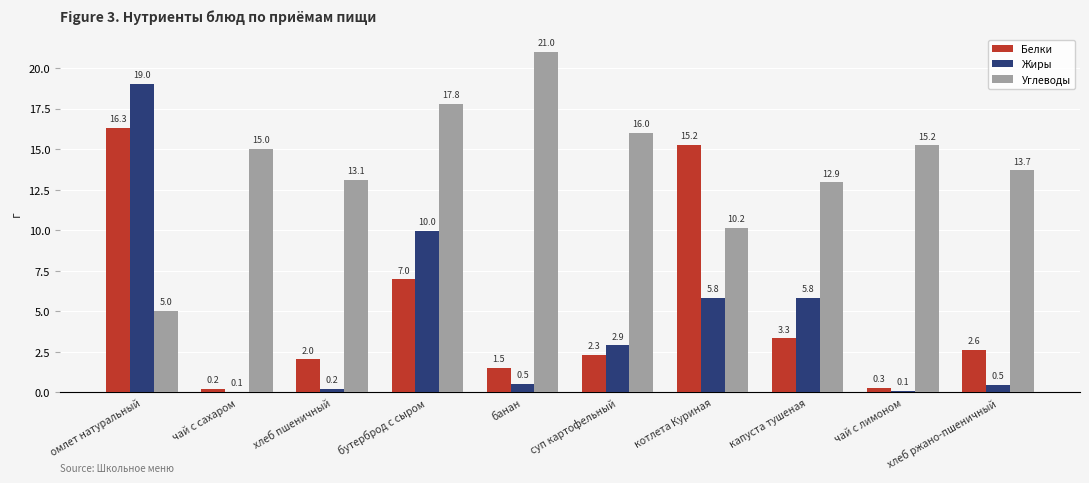

What is the sum of all Жиры values?

44.8